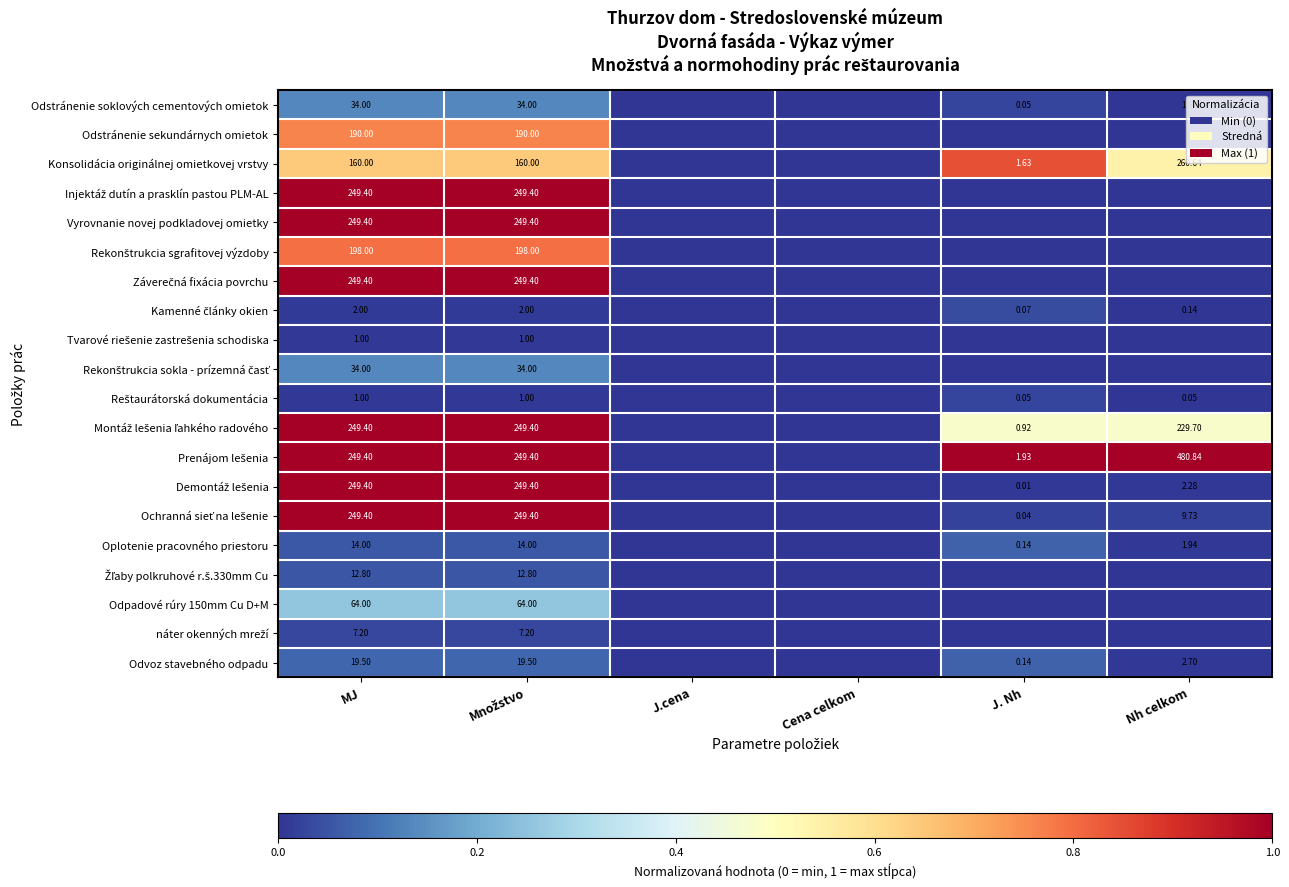

The value of Ochranná sieť na lešenie at Množstvo is 1.0. True or false?

True